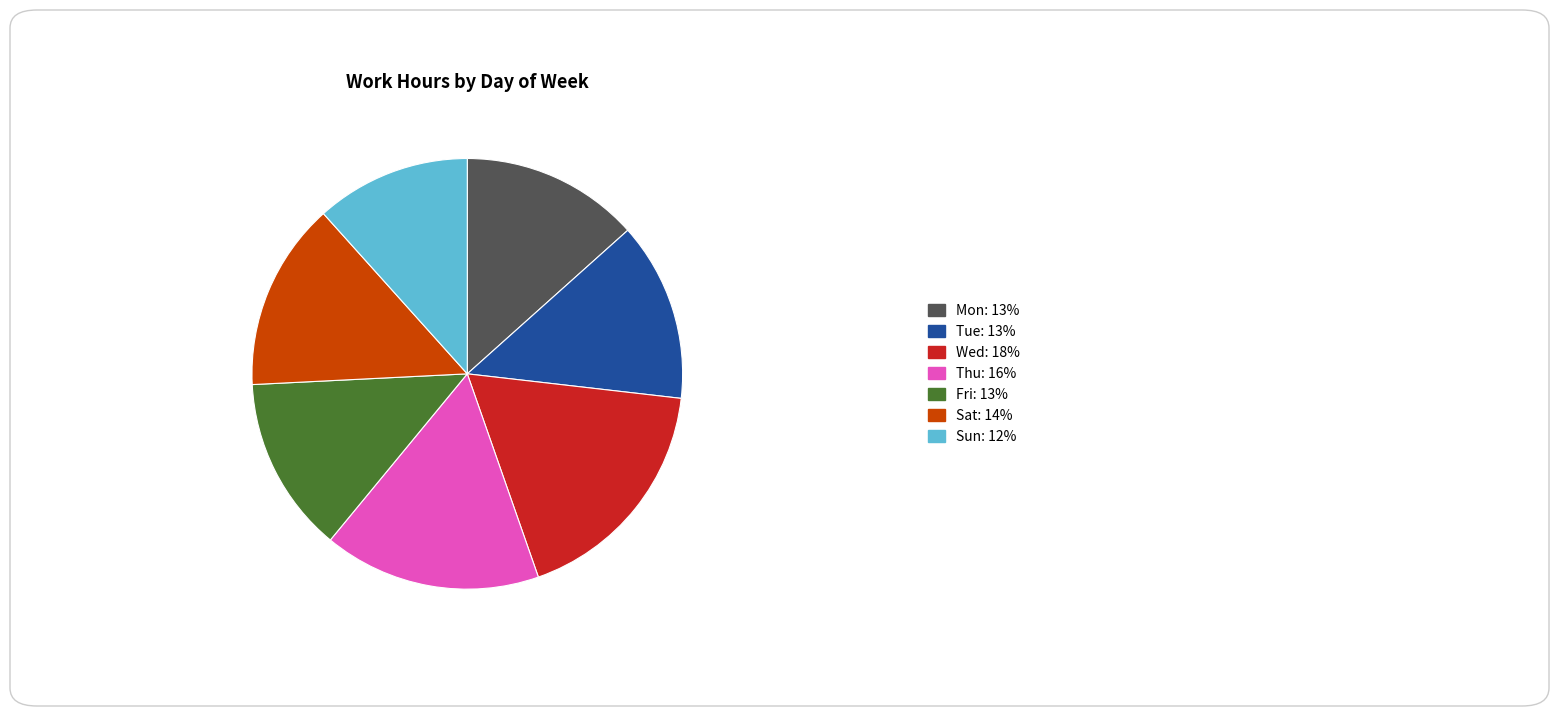

Is it true that Sat is 23% of the pie?

False